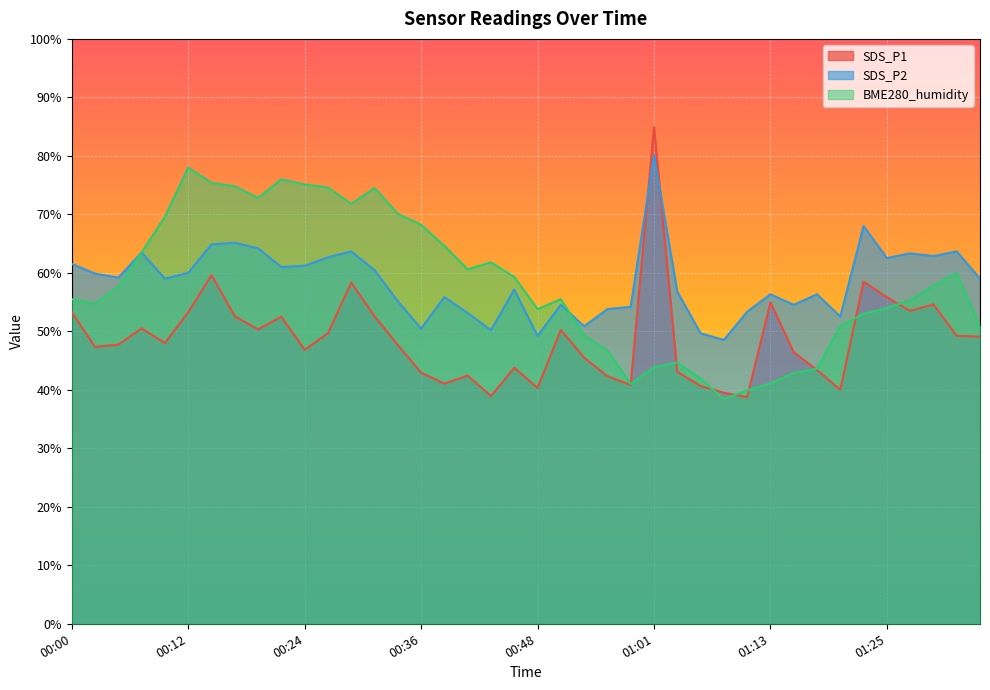

What are all the series names shown in the legend?

SDS_P1, SDS_P2, BME280_humidity